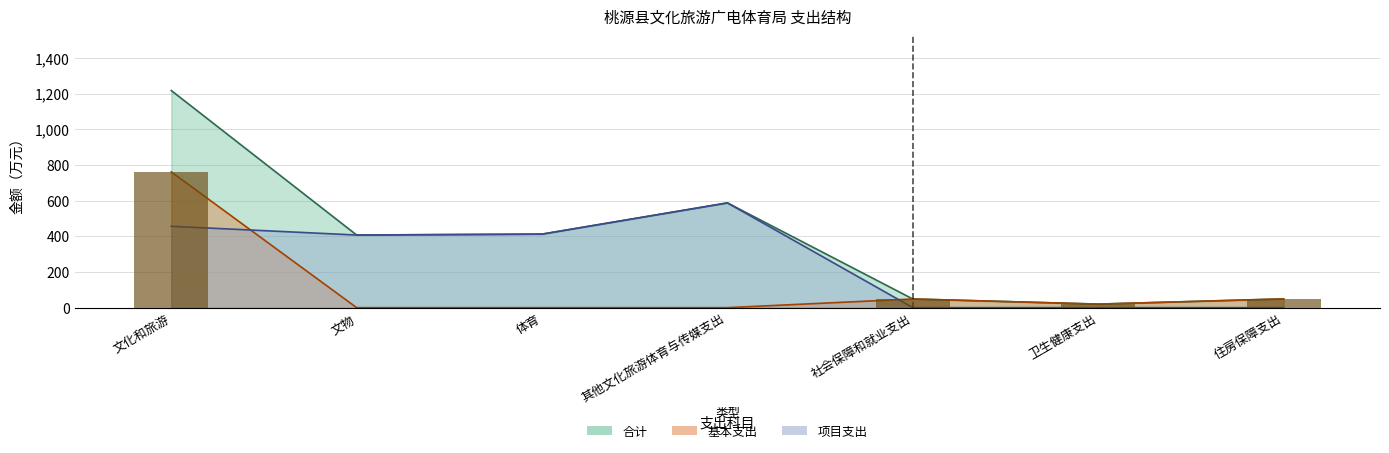

What is the difference between the maximum and minimum values in the 项目支出 series?

586.9